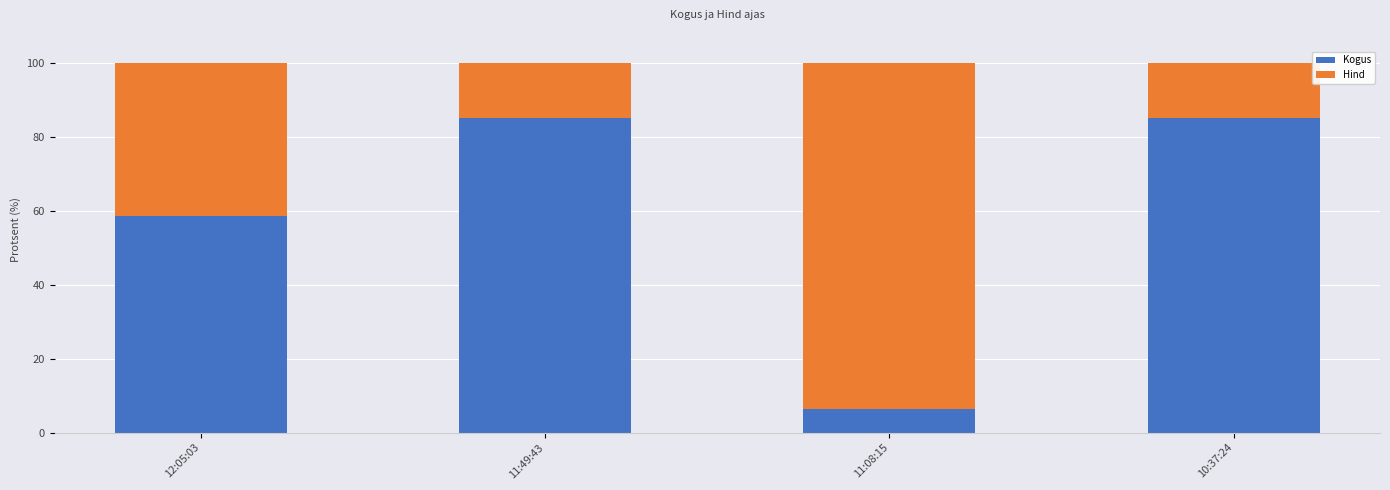

Reading left to right, list the values for the Kogus series.

12:05:03=58.5	11:49:43=85.2	11:08:15=6.3	10:37:24=85.2